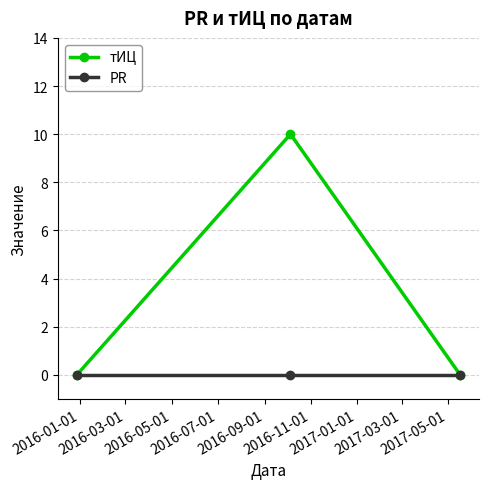

What is the maximum value for тИЦ?

10